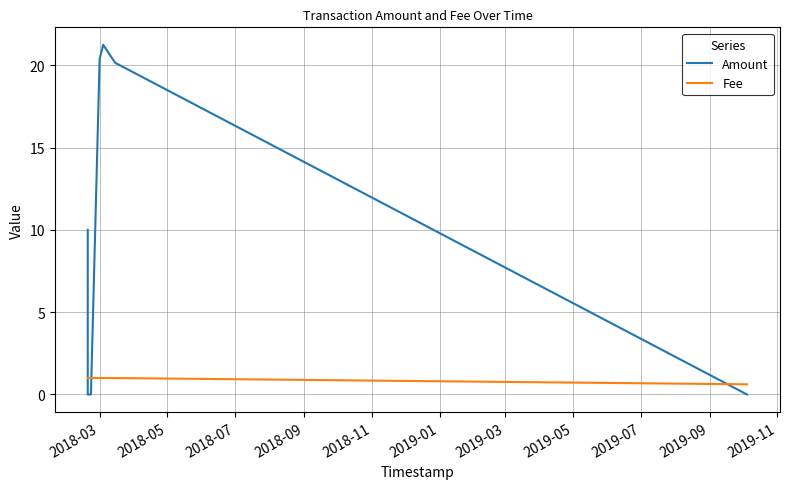

What is the difference between the second highest and second lowest values in the Amount series?

20.4